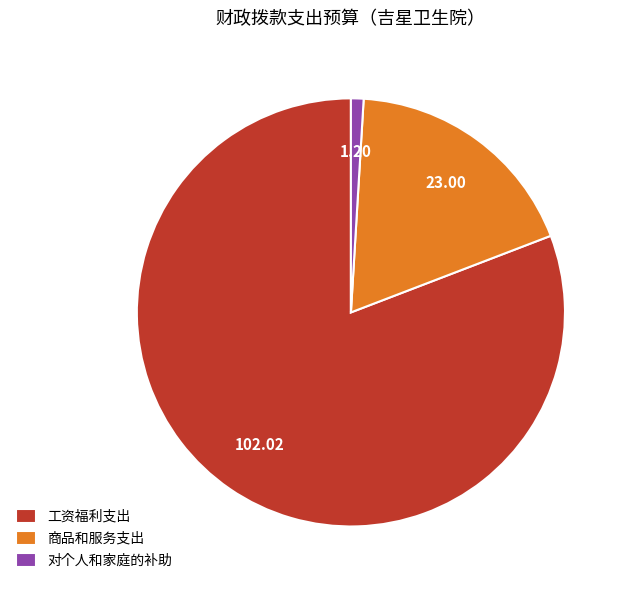

Which category has the biggest portion of the pie?

工资福利支出